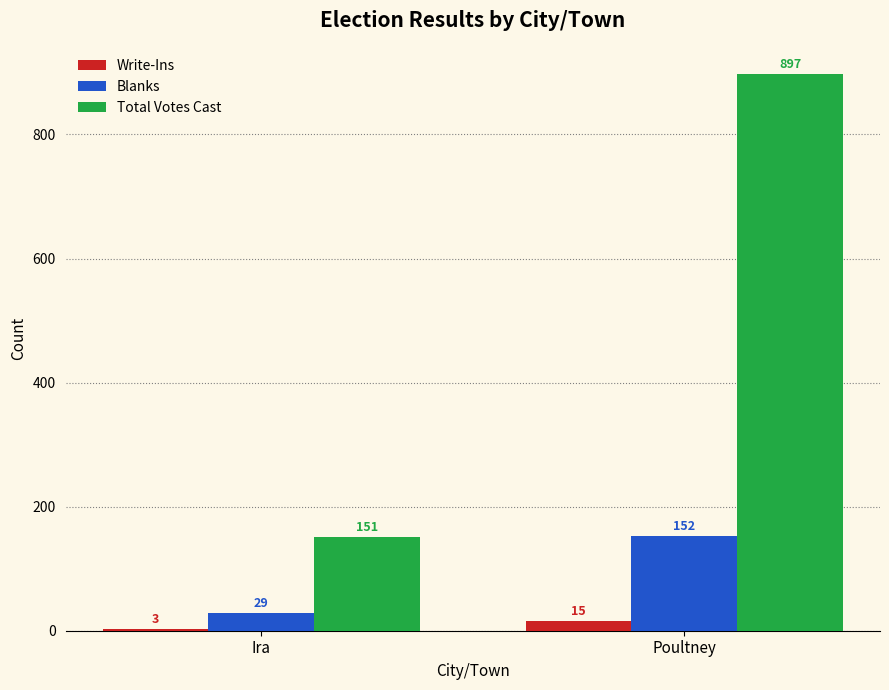

What is the smallest value displayed?

3